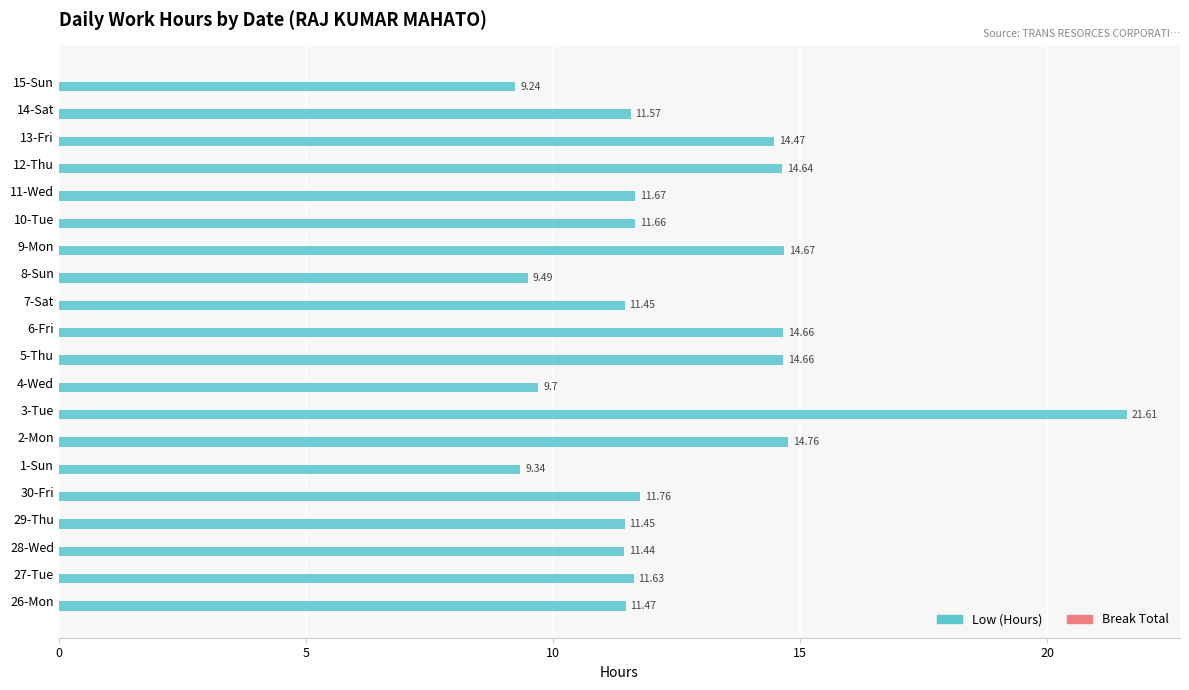

What is the sum of the values at 11-Wed and 5-Thu?

26.3